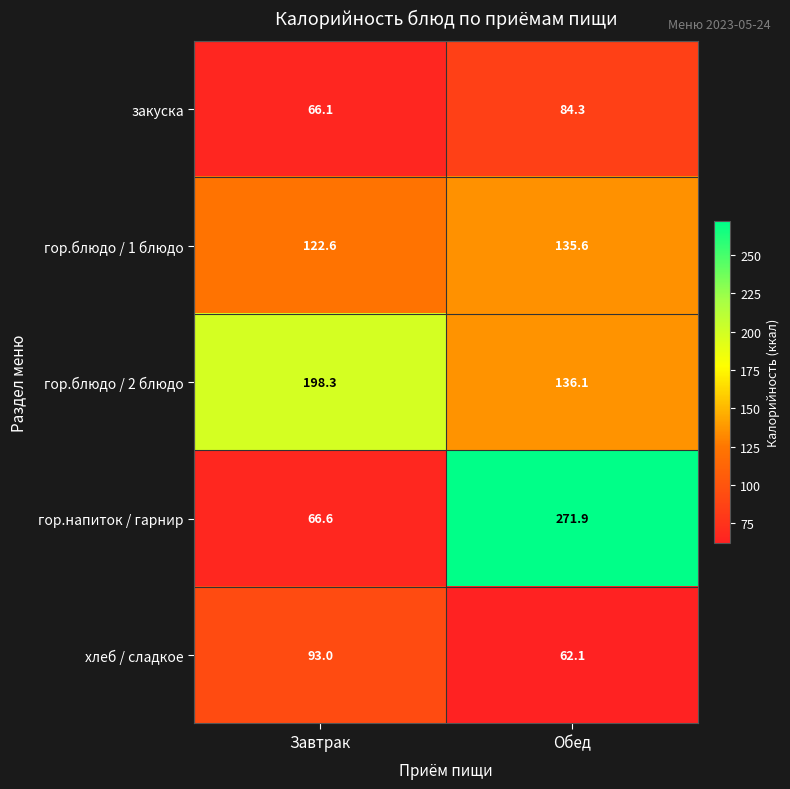

Reading left to right, list all the values displayed in this chart.

закуска: 66.1	84.3
гор.блюдо / 1 блюдо: 122.6	135.6
гор.блюдо / 2 блюдо: 198.3	136.1
гор.напиток / гарнир: 66.6	271.9
хлеб / сладкое: 93.0	62.1